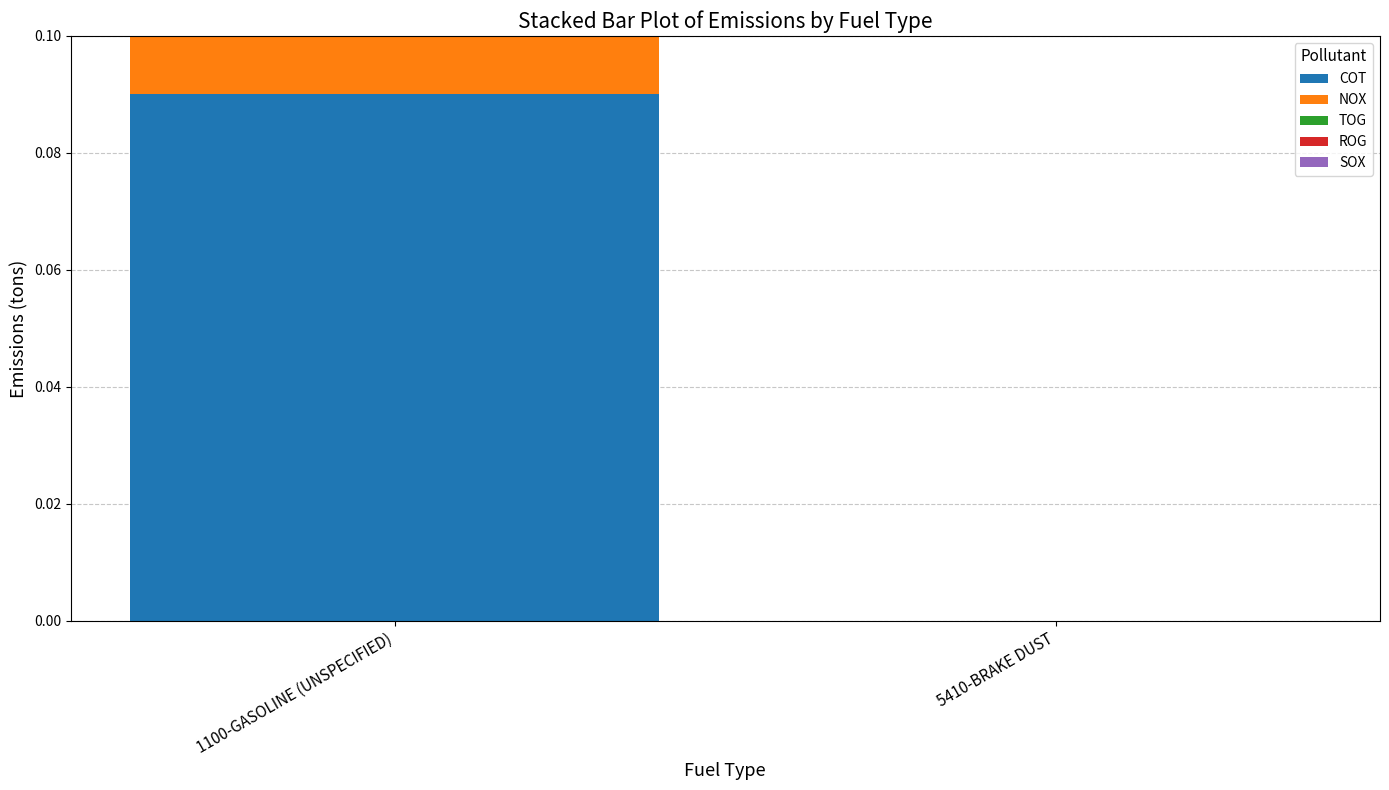

At which category is the sum across all series the highest?

1100-GASOLINE (UNSPECIFIED)